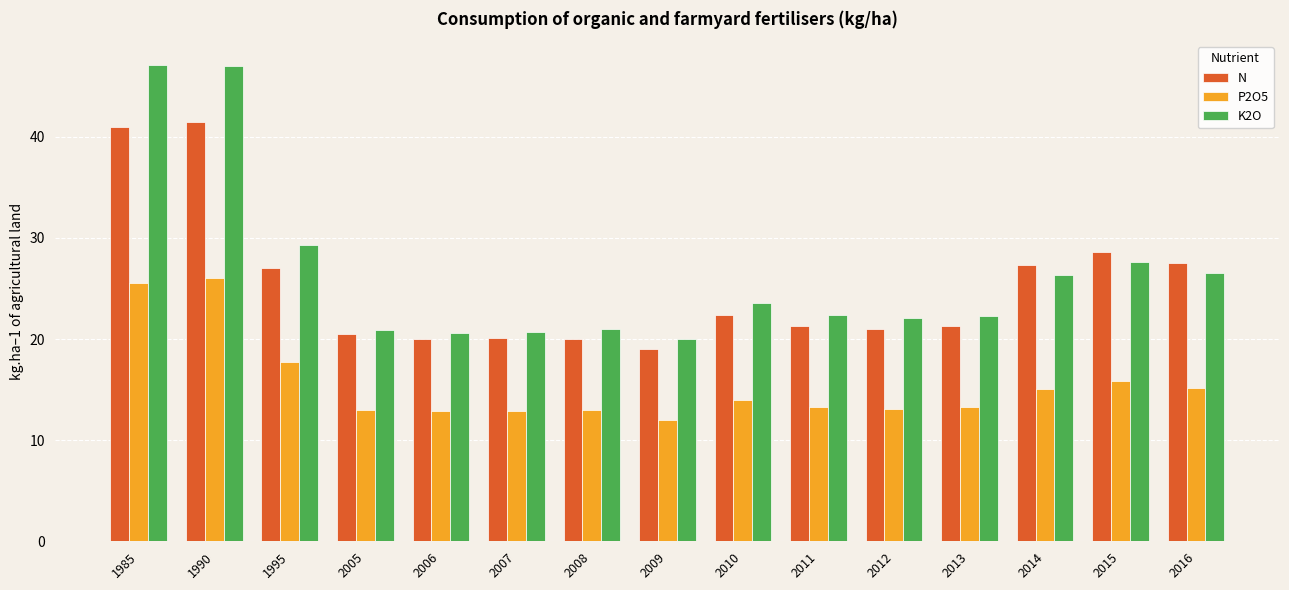

Which series has the widest spread of values?

K2O